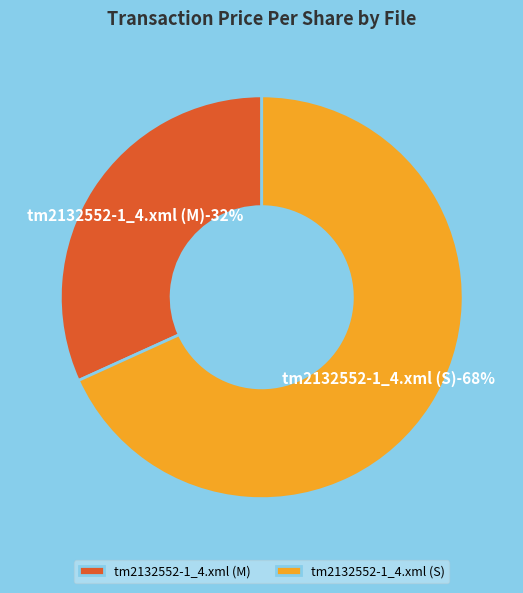

Is it true that tm2132552-1_4.xml (S) is 68% of the pie?

True